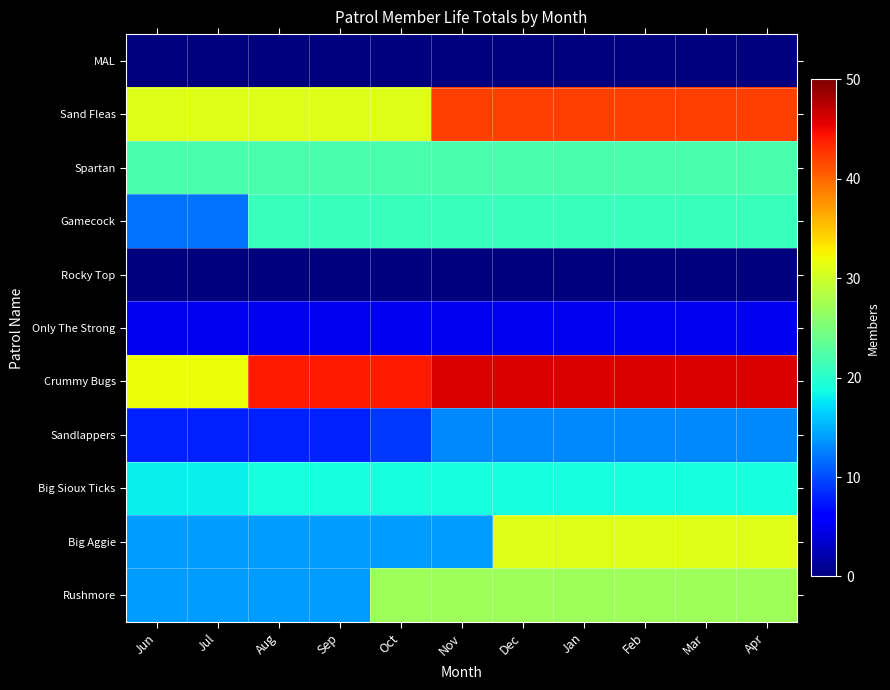

Which category has the highest value across all series?

Nov